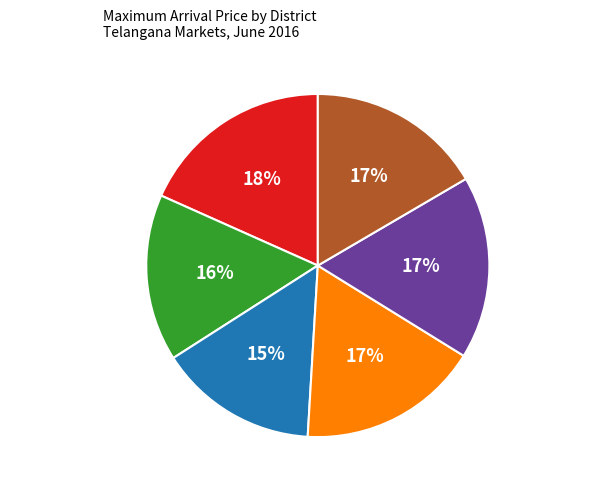

What percentage is the KARIMNAGAR slice, to the nearest percent?

16%